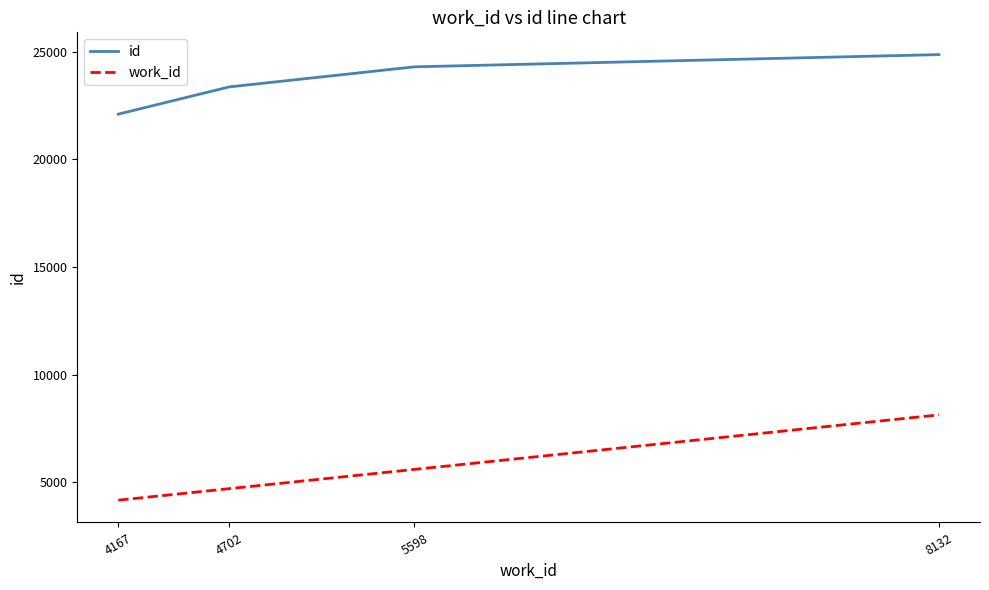

Which category has the lowest value in the work_id series?

4167